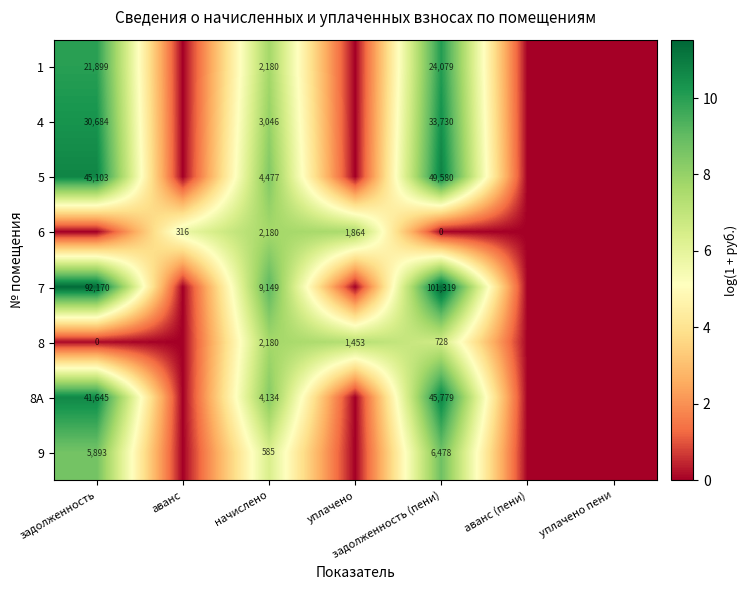

Which category has the lowest value across all series?

аванс